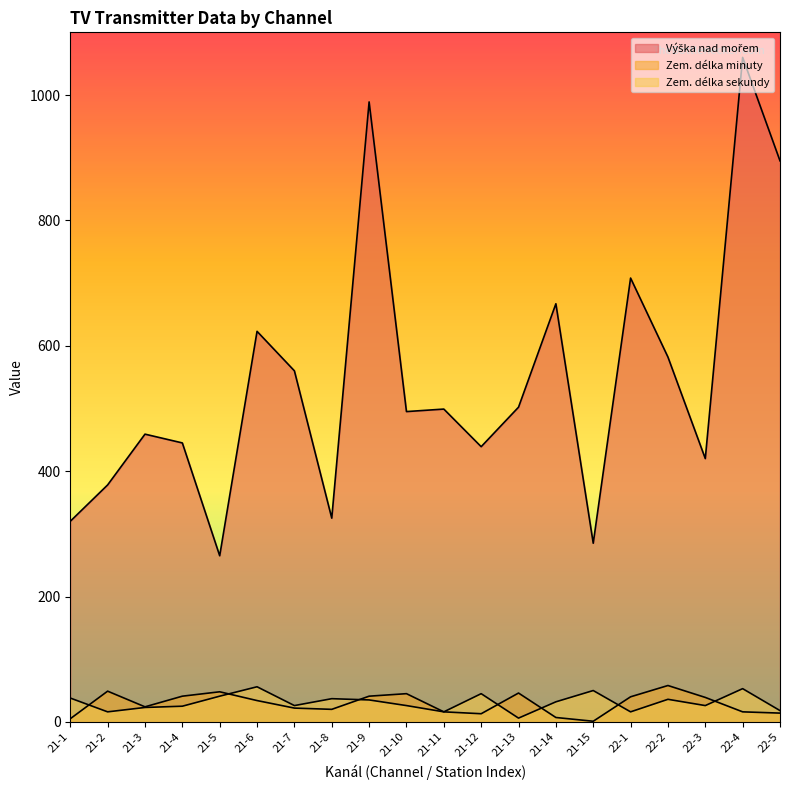

What value does the Zem. délka minuty series have at 21-5, to the nearest 10?

50